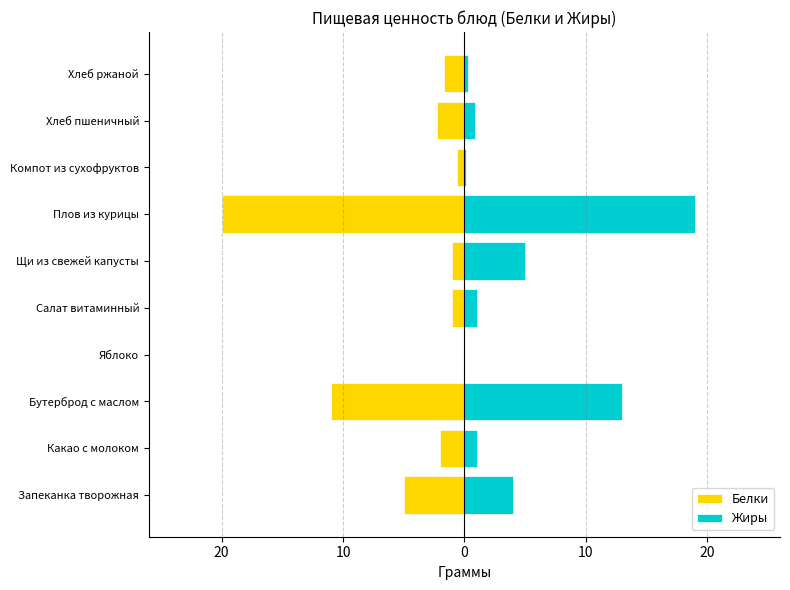

What is the maximum value shown in the chart?

19.0